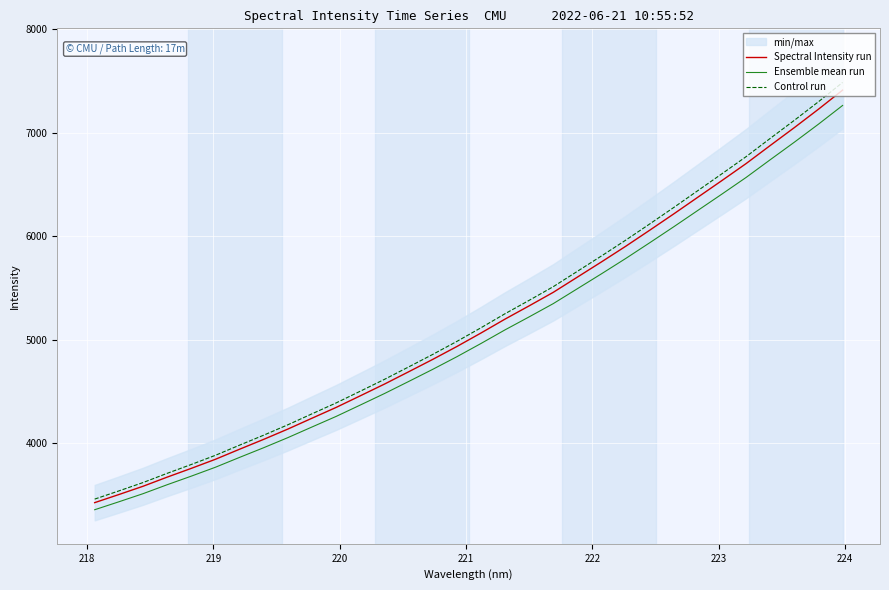

Which series has the largest range (max minus min)?

Control run